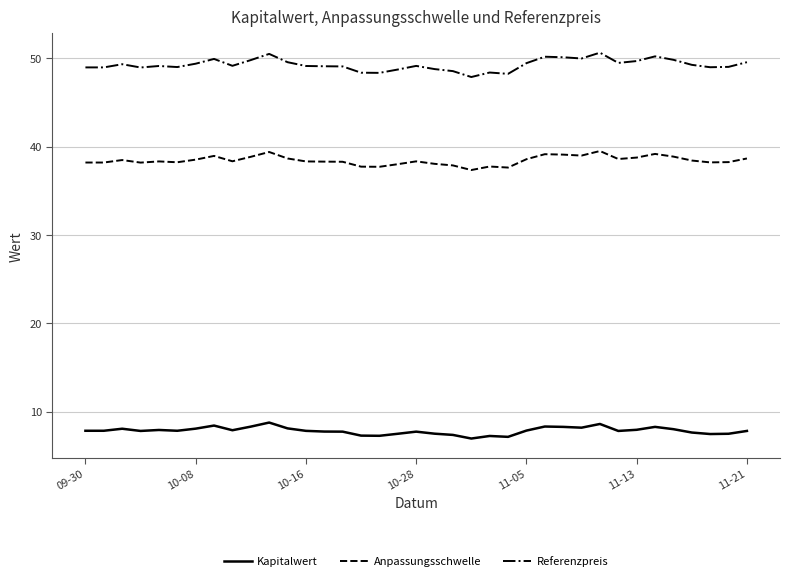

Which series has the widest spread of values?

Referenzpreis